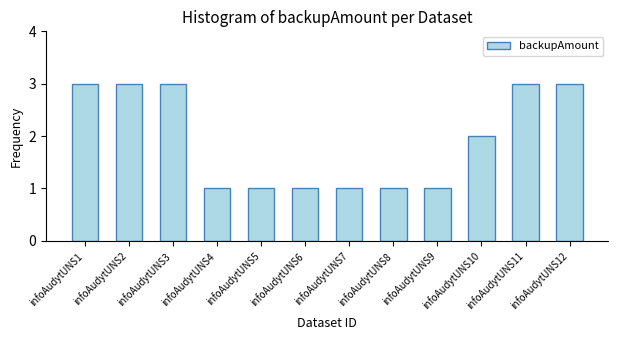

How many bars are there in total?

12